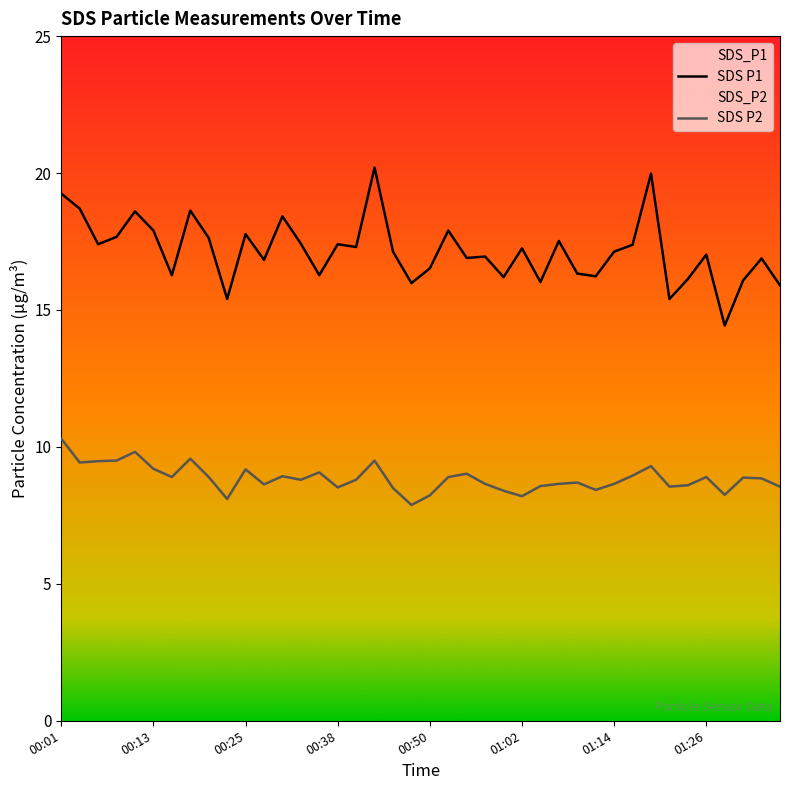

What is the average value of the SDS P1 series?

17.2